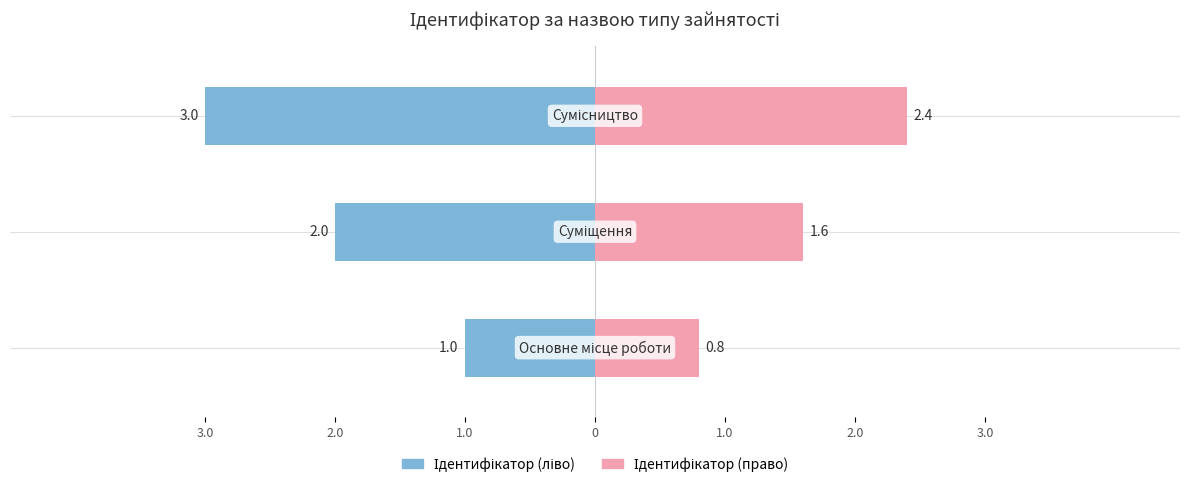

Which series has the largest range (max minus min)?

Ідентифікатор (ліво)